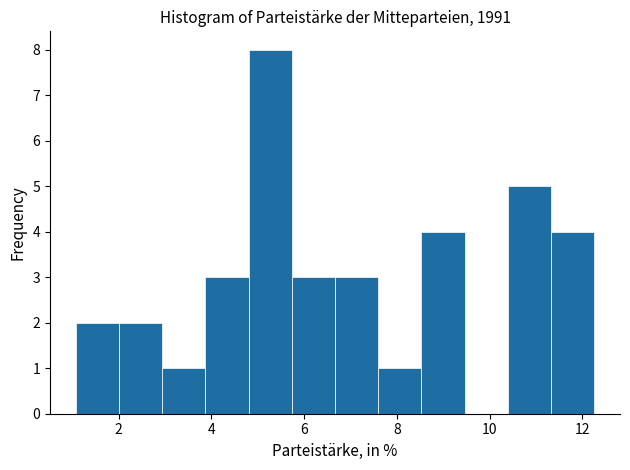

How tall is the bar that spans 3.8 to 4.8 on the x-axis? Neither the bar edges nor the heights are printed on the chart, so give them approximately, as read against the axes.

3